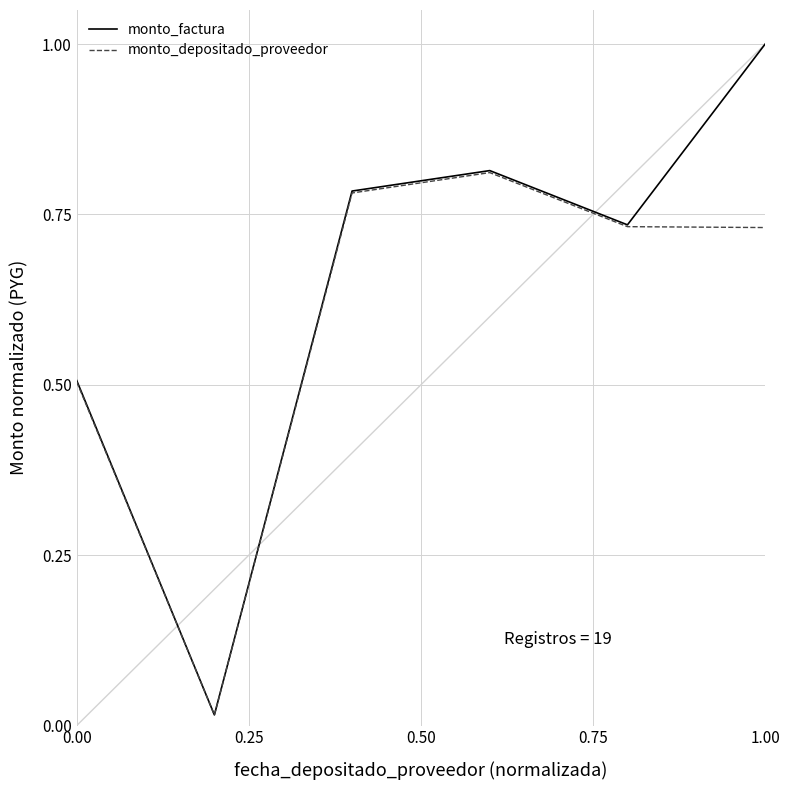

List the series in order of their peak value, lowest first.

monto_depositado_proveedor, monto_factura